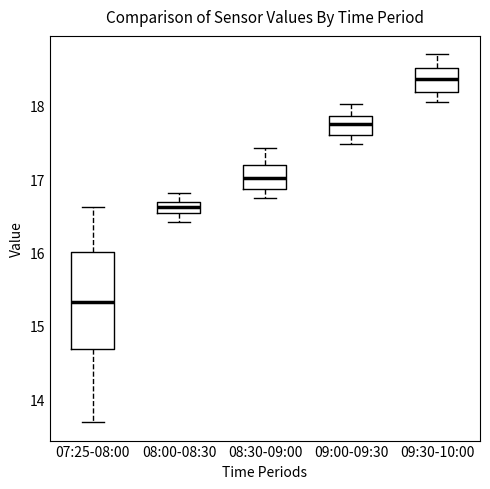

Which box has the lowest median line?

07:25-08:00